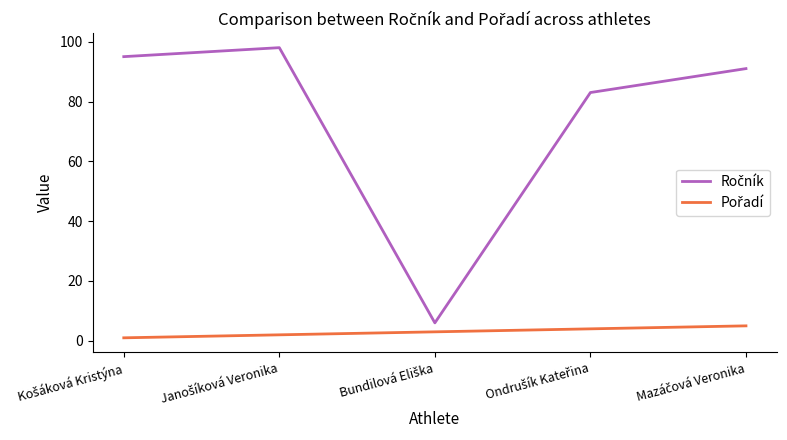

How many lines are shown in the chart?

2